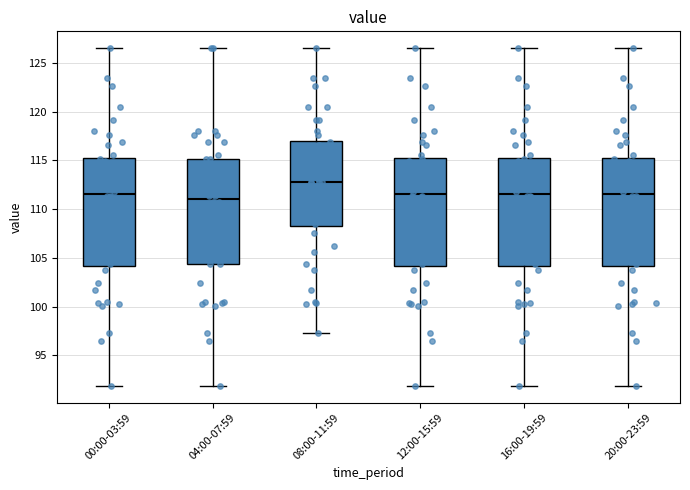

Which box has the lowest median line?

04:00-07:59